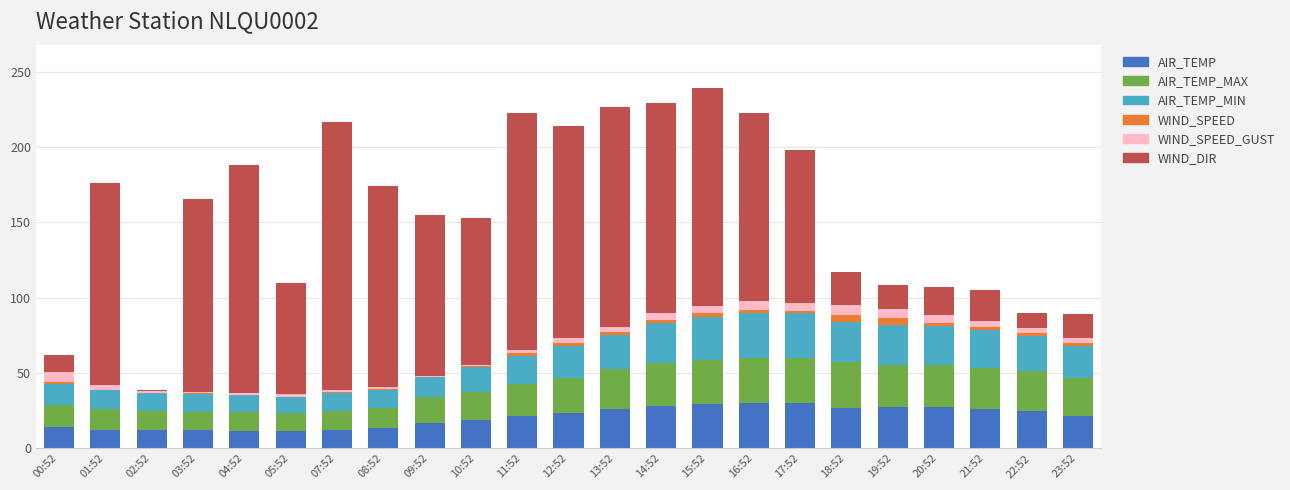

How many data points does each series have?

23